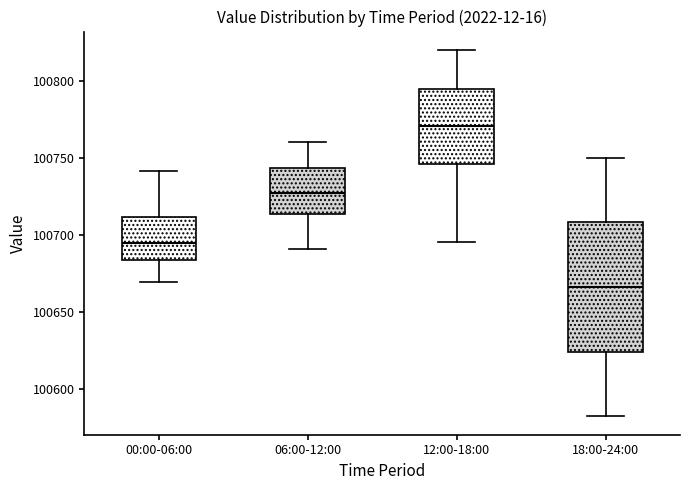

Reading left to right, read every box against the y-axis: the position of its median line, the range the box covers, and the ends of its whiskers. The values are not printed on the chart, so give them approximately, as read against the axis.

00:00-06:00: median 100695, box 100685 to 100710, whiskers 100670 to 100740
06:00-12:00: median 100725, box 100715 to 100745, whiskers 100690 to 100760
12:00-18:00: median 100770, box 100745 to 100795, whiskers 100695 to 100820
18:00-24:00: median 100665, box 100625 to 100710, whiskers 100580 to 100750